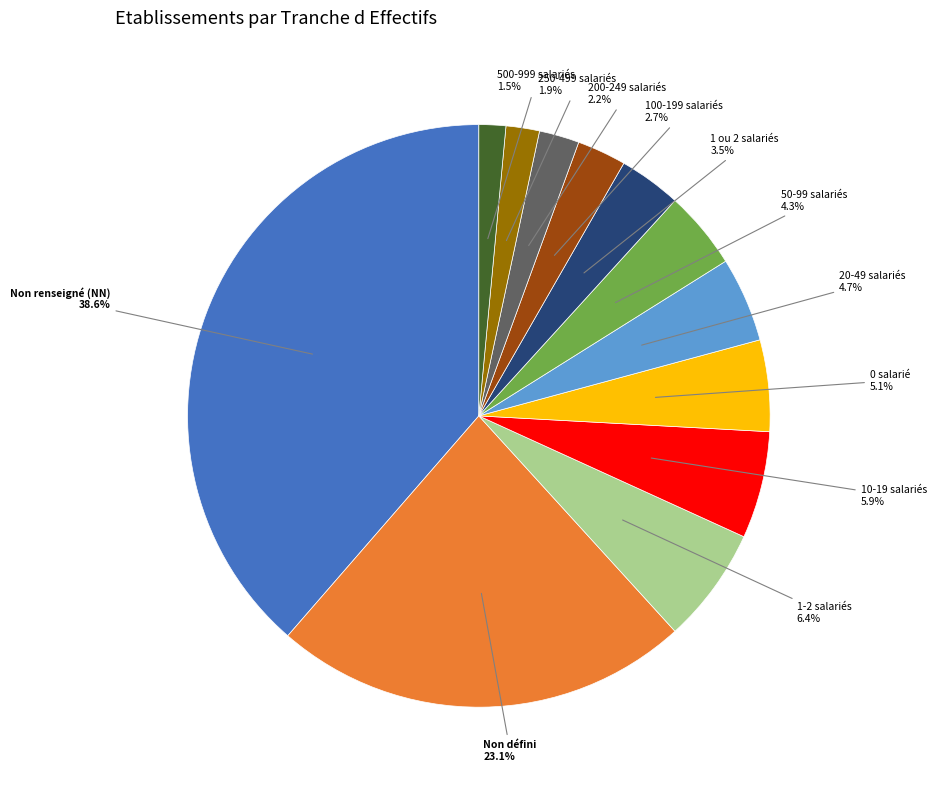

Does any single category account for the majority?

No